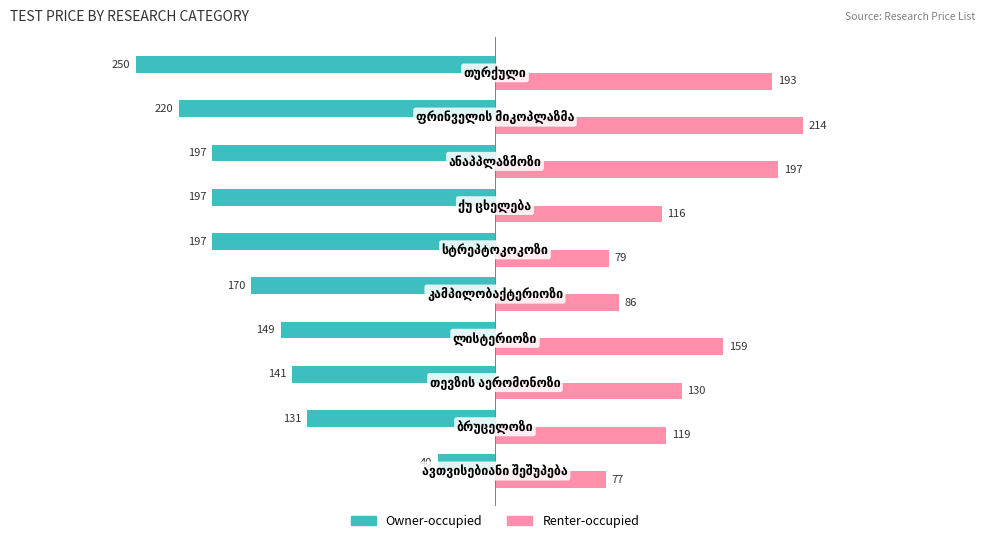

What is the highest value of the Renter-occupied series?

214